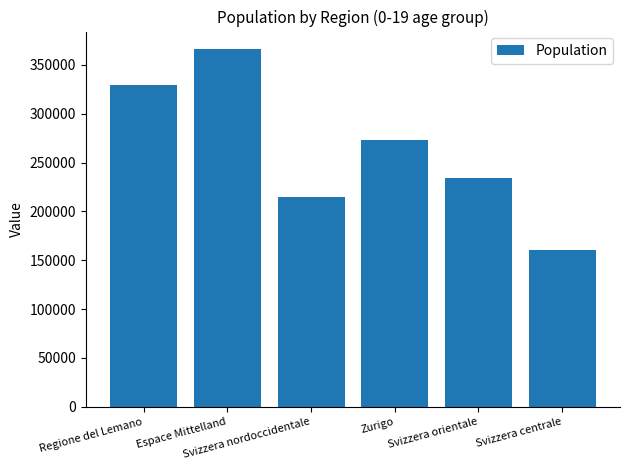

Where is the data nearest to the value 263381?

Zurigo